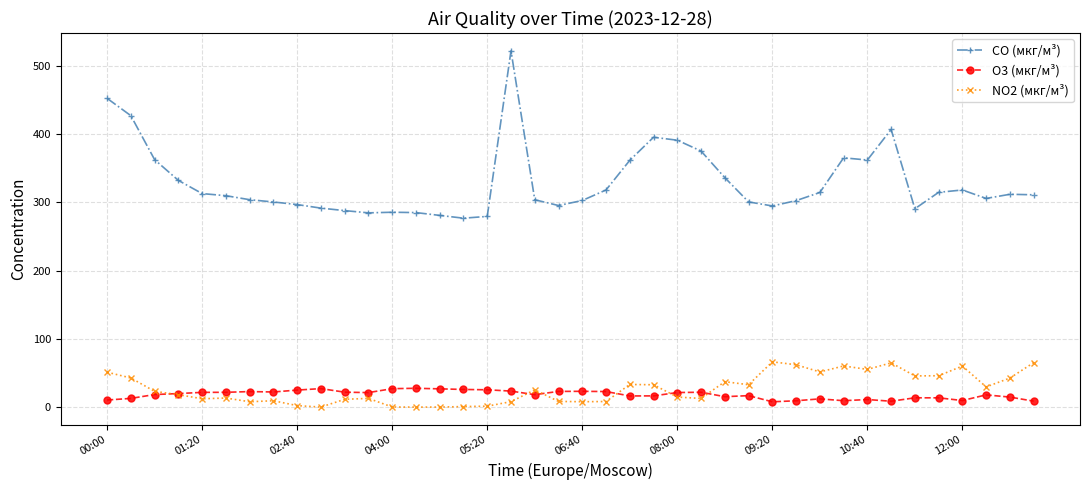

Which series has the largest range (max minus min)?

CO (мкг/м³)